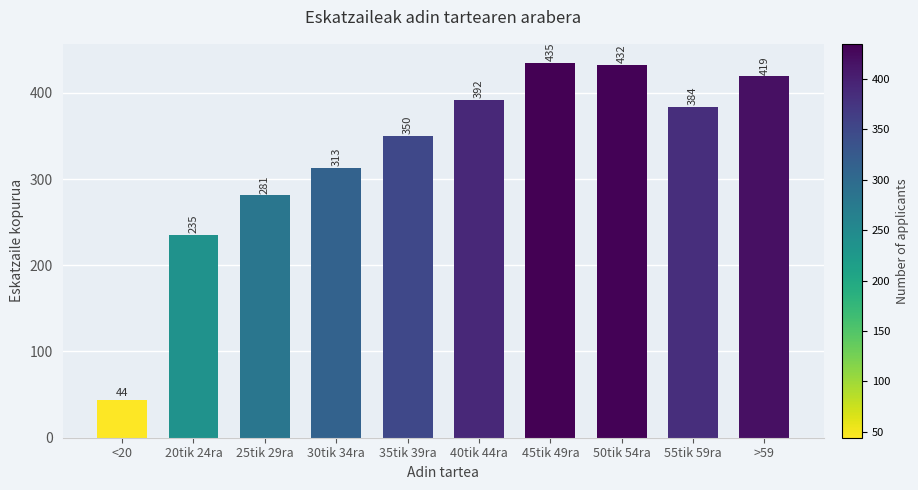

Reading left to right, extract all data points from this chart.

<20=44	20tik 24ra=235	25tik 29ra=281	30tik 34ra=313	35tik 39ra=350	40tik 44ra=392	45tik 49ra=435	50tik 54ra=432	55tik 59ra=384	>59=419